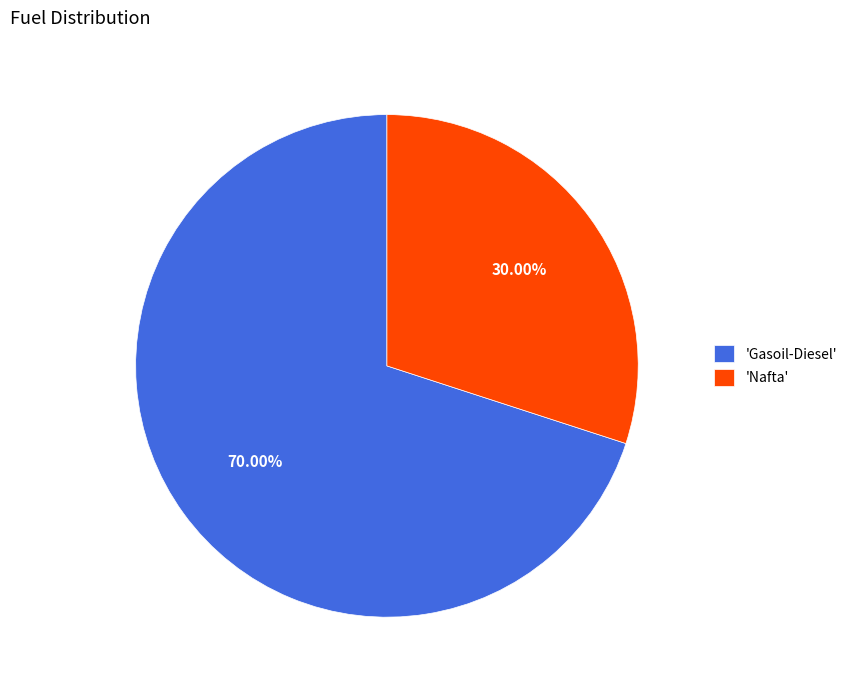

Which category accounts for the majority?

'Gasoil-Diesel'